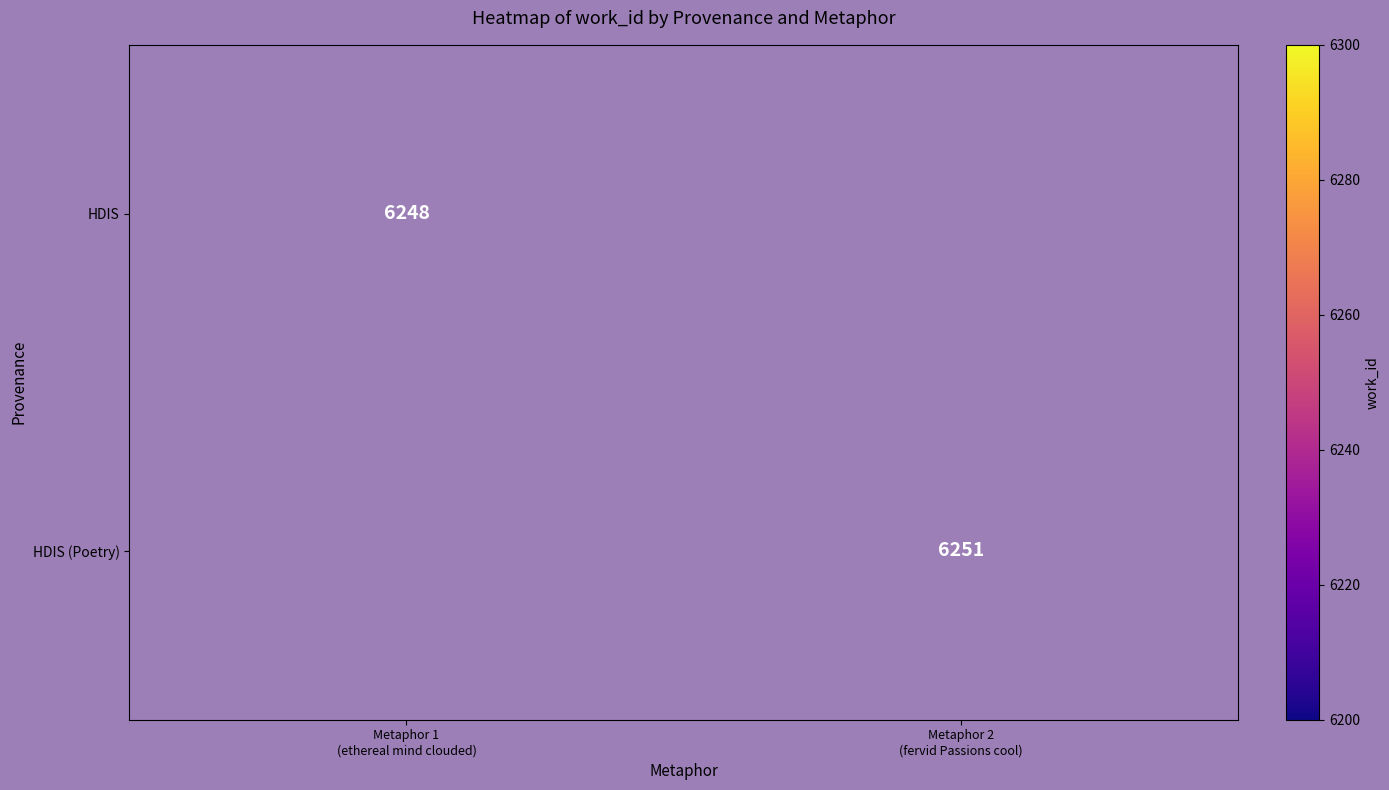

Rank the categories by HDIS (Poetry) value from highest to lowest.

Metaphor 1 (ethereal mind clouded), Metaphor 2 (fervid Passions cool)